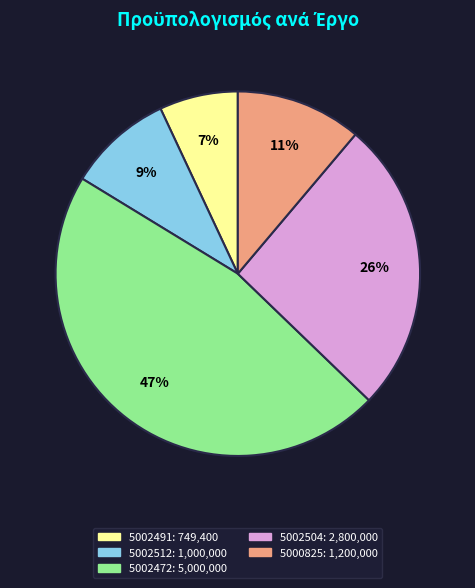

What percentage is the 5002472 slice, to the nearest percent?

47%